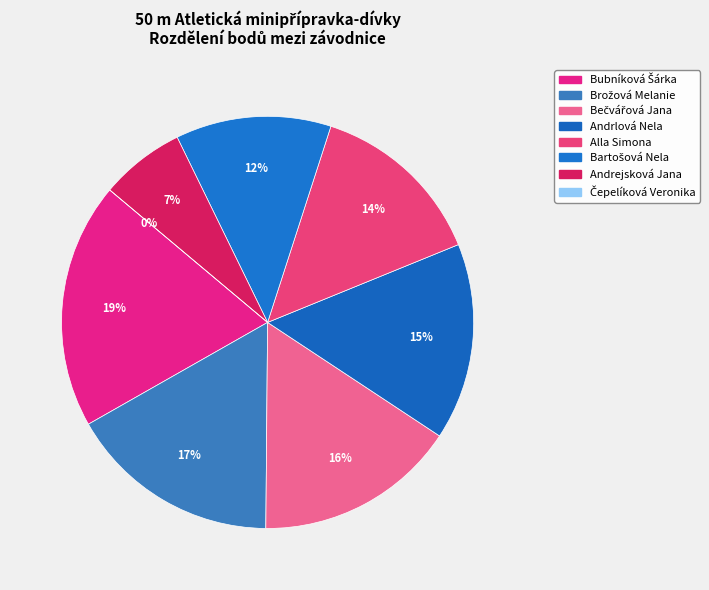

Combined, do Čepelíková Veronika and Andrlová Nela account for over 50%?

No